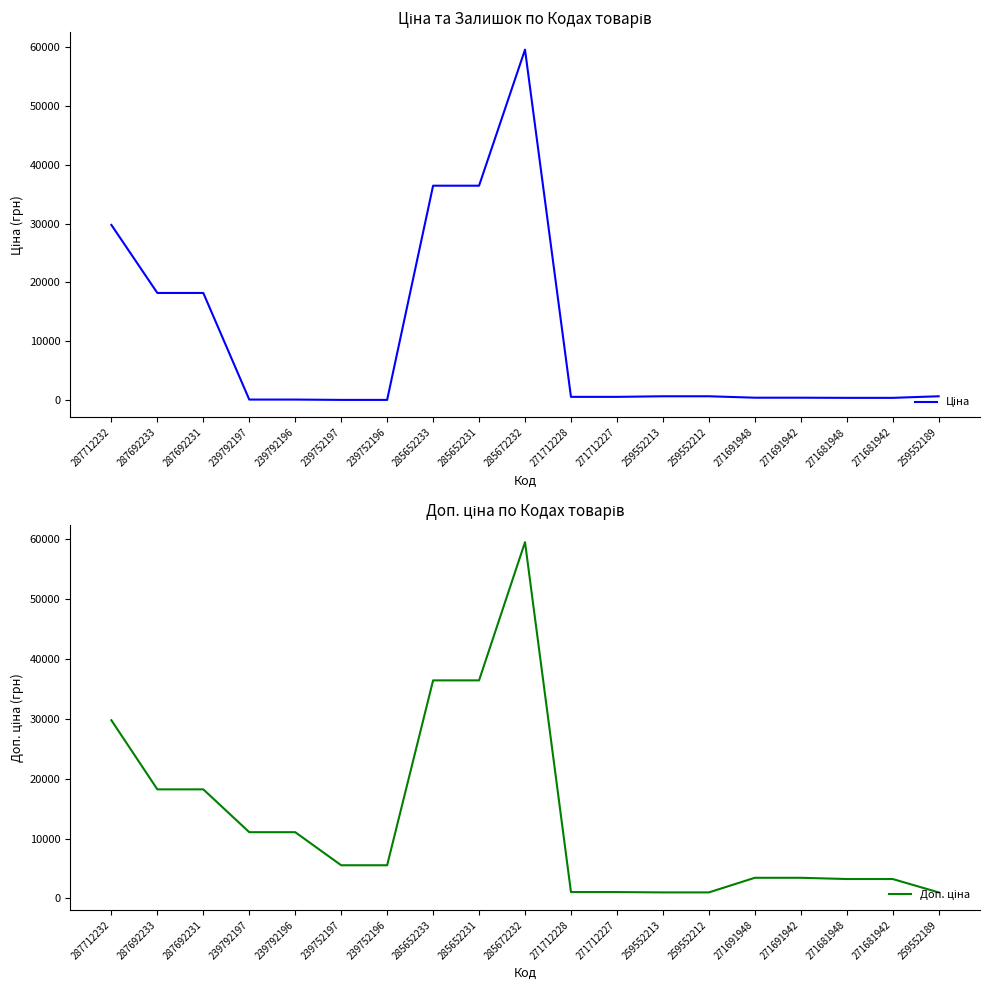

At which category does Ціна reach its first local peak?

285672232